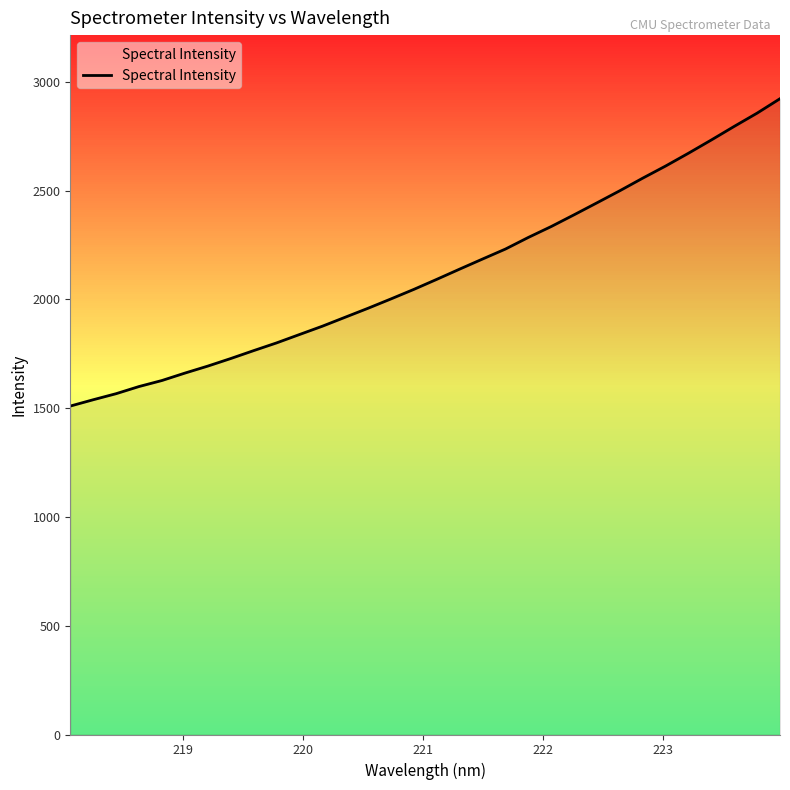

What is the maximum value shown in the chart?

2922.8